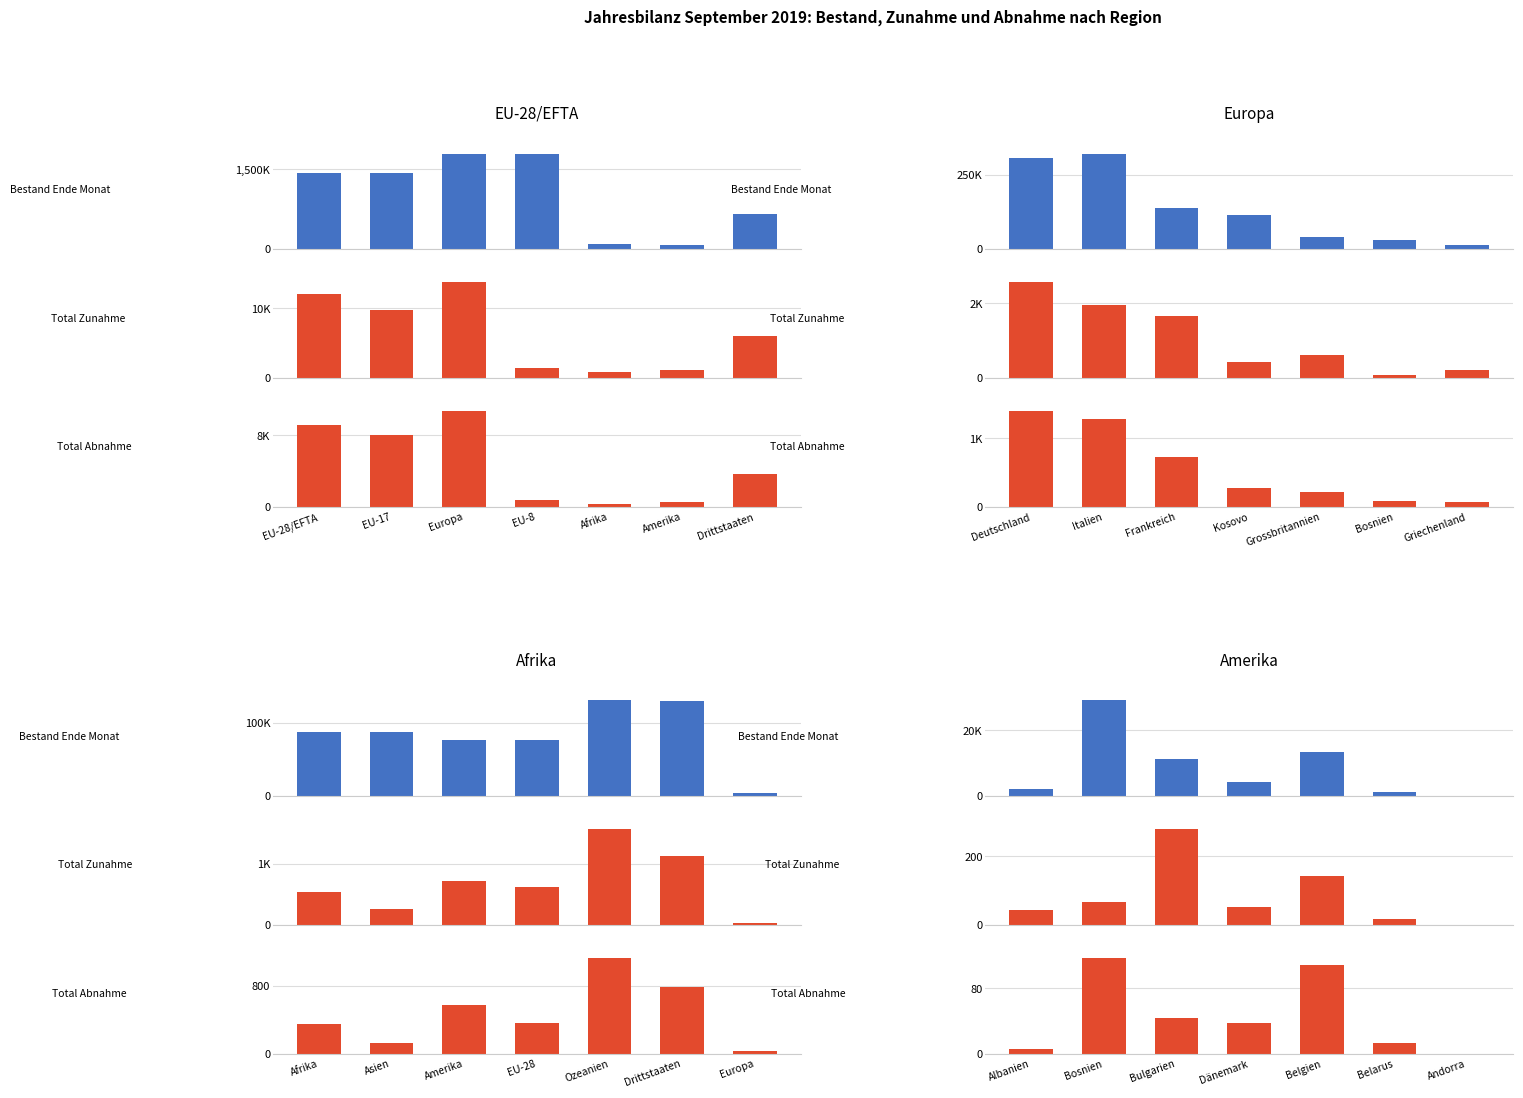

Which series has the largest range (max minus min)?

Bestand Ende Monat